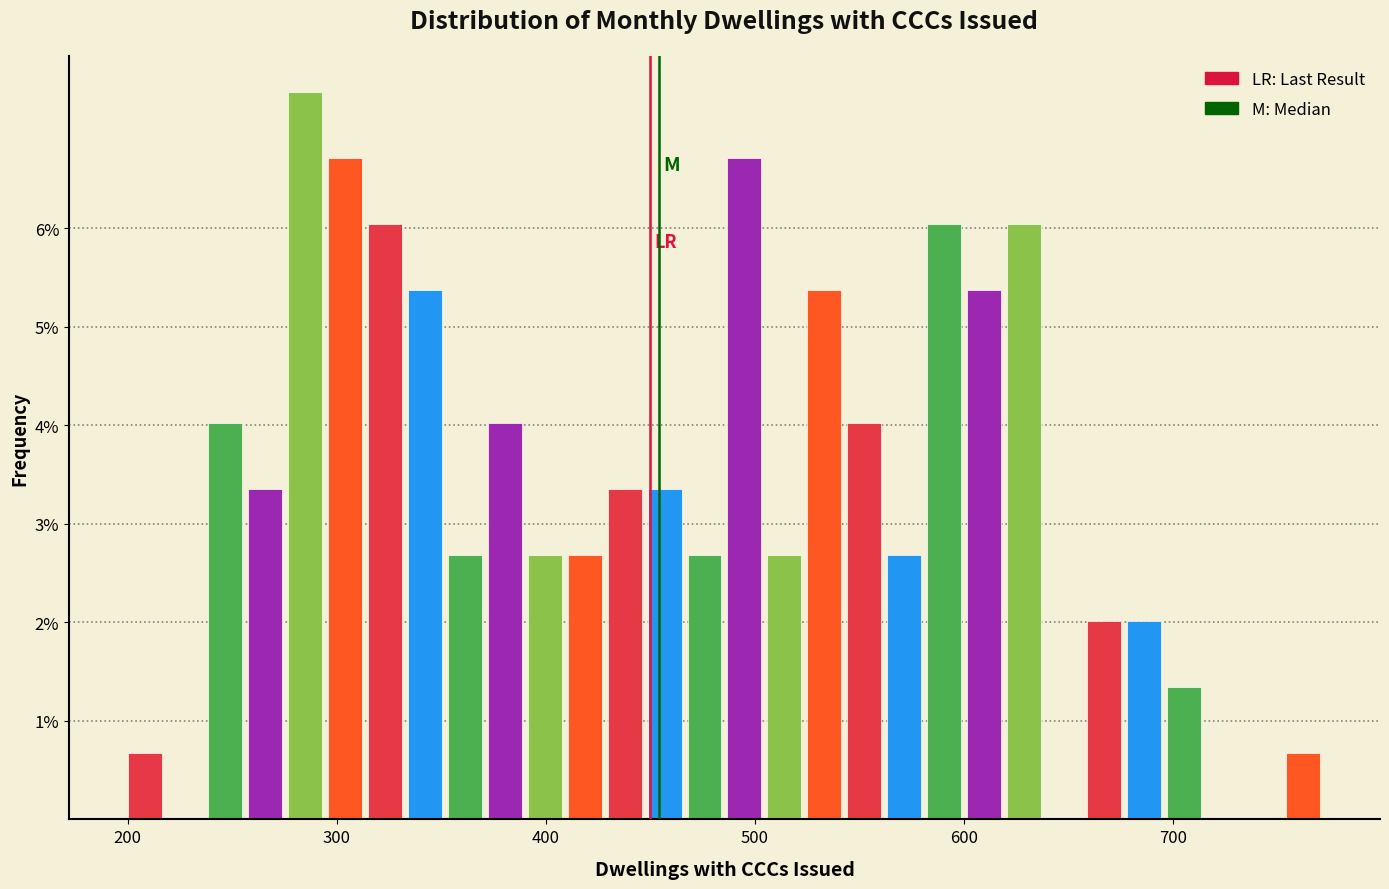

Around what value on the x-axis is the tallest bar? Give the approximate position of its centre, as read against the axis.

280